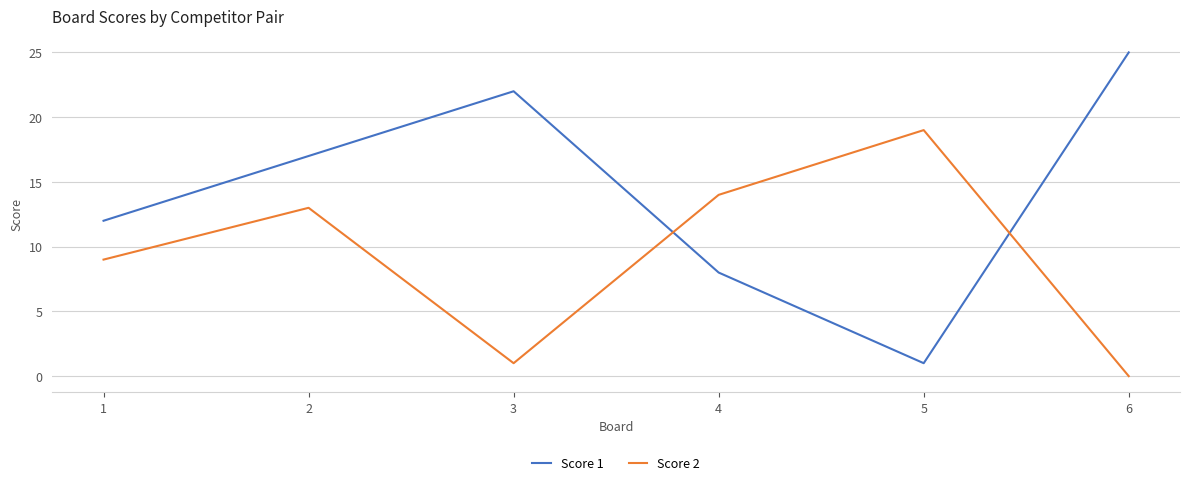

What is the average value of the Score 1 series?

14